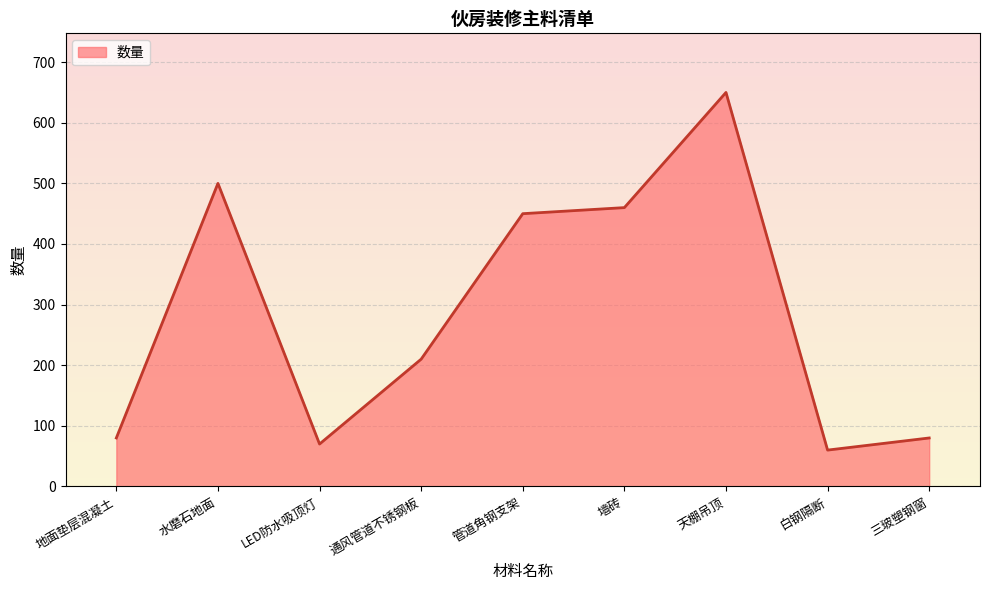

Read the value at 管道角钢支架, to the nearest 10.

450